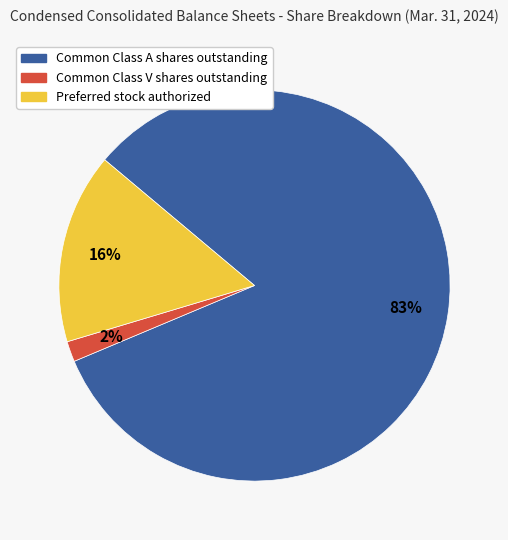

Is the sum of Common Class A shares outstanding and Common Class V shares outstanding greater than half?

Yes